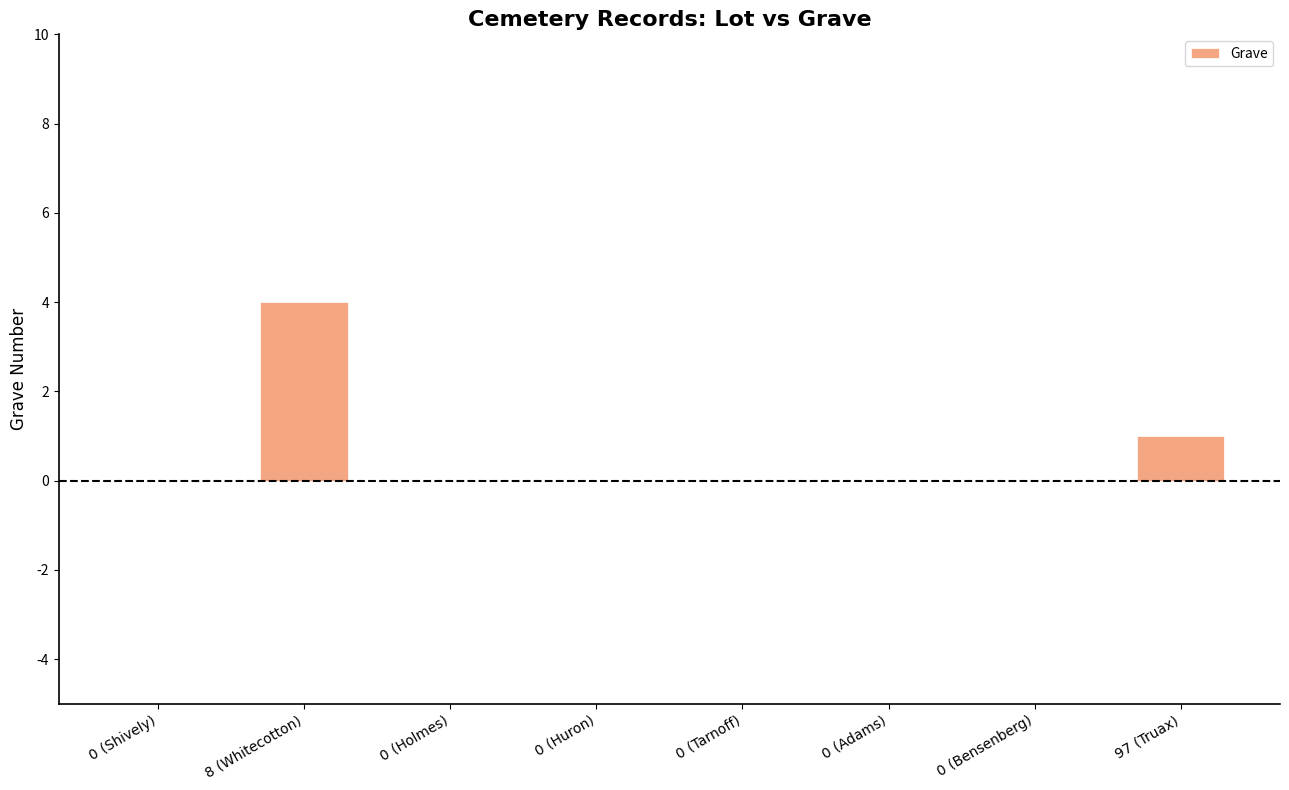

Does the chart contain stacked bars?

No